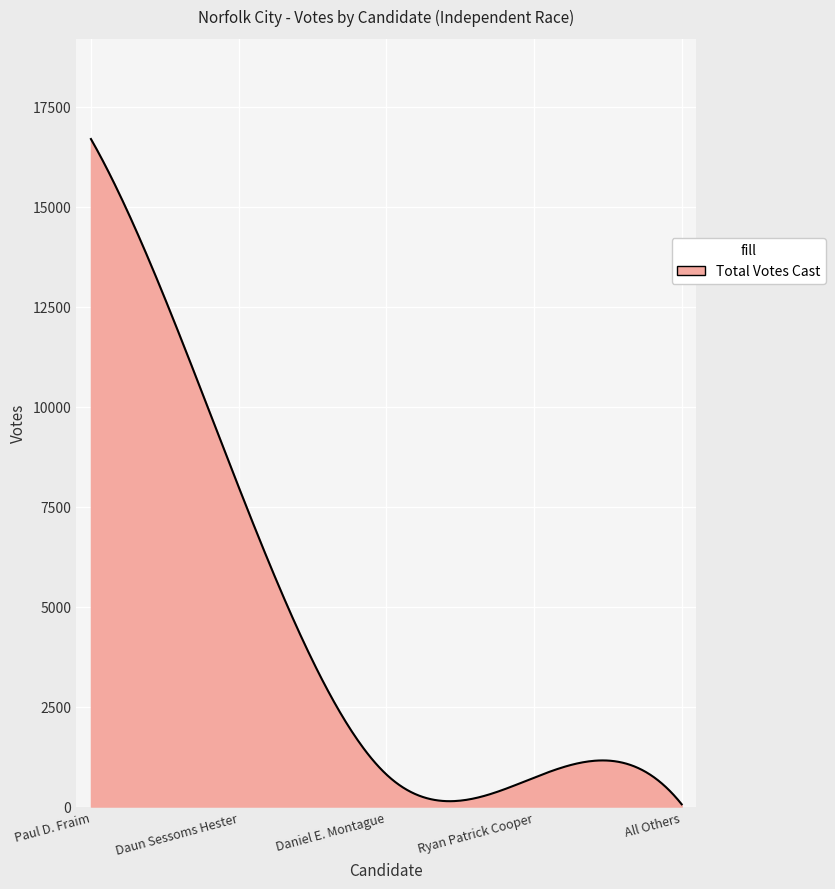

What is the difference between the maximum and minimum values?

16632.0